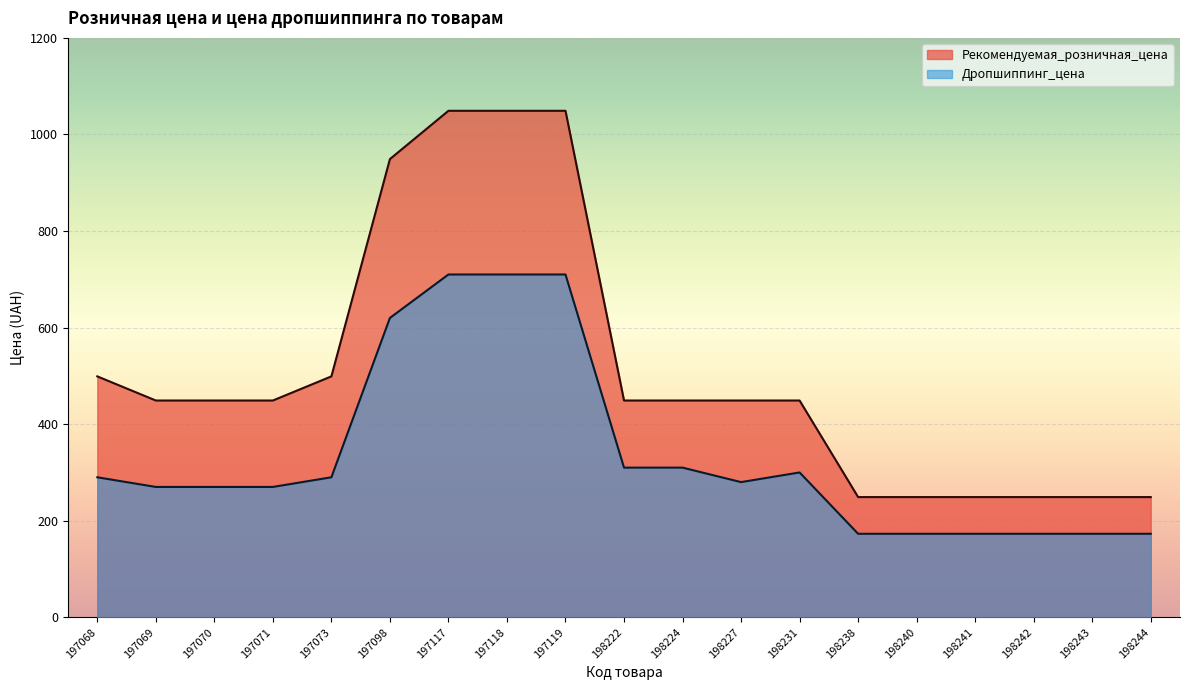

Which label corresponds to the smallest value in the chart?

198238